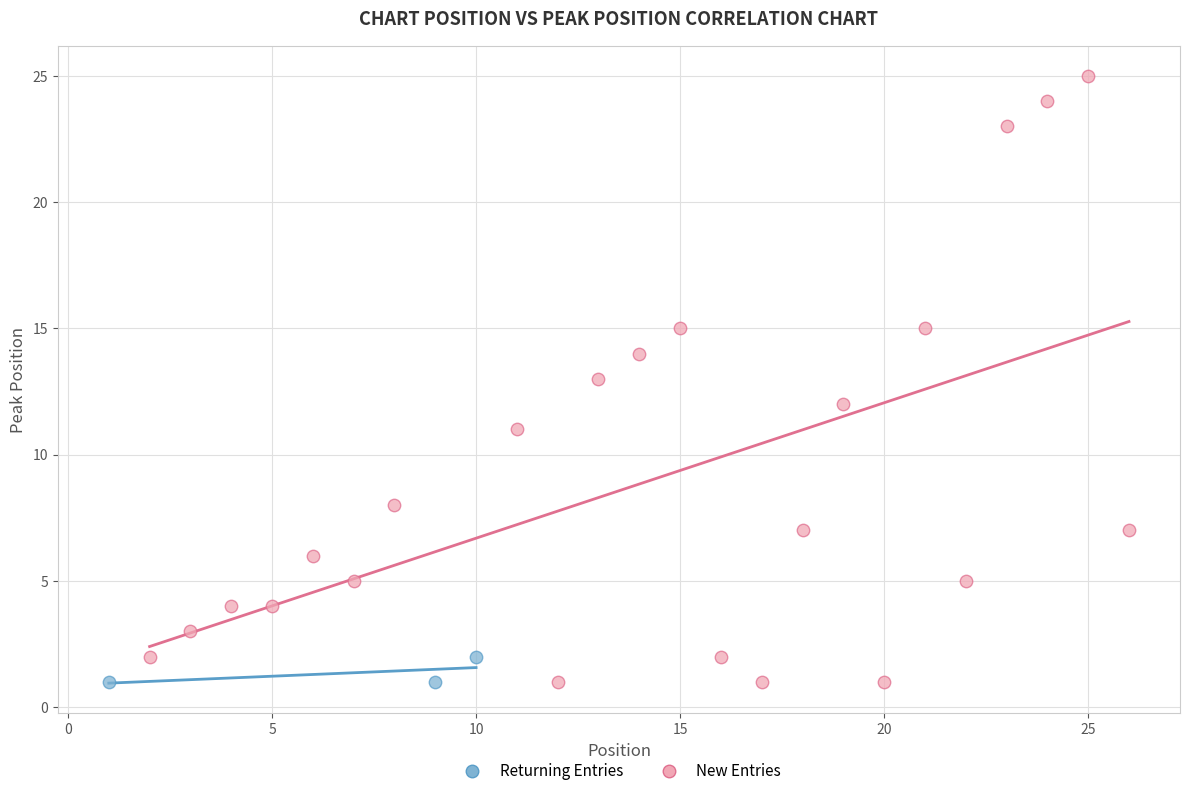

What are all the series names shown in the legend?

Returning Entries, New Entries